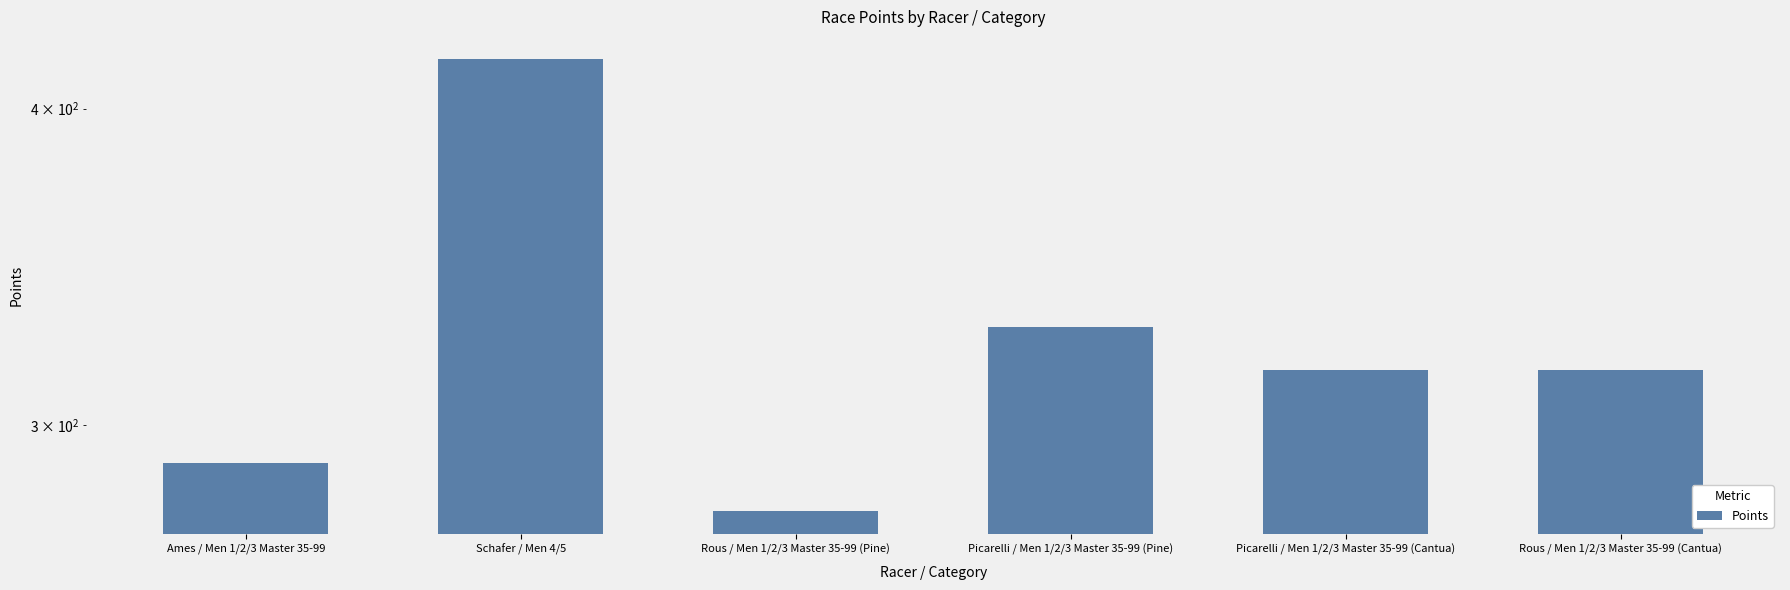

Are the bars grouped side by side (vs. stacked)?

No